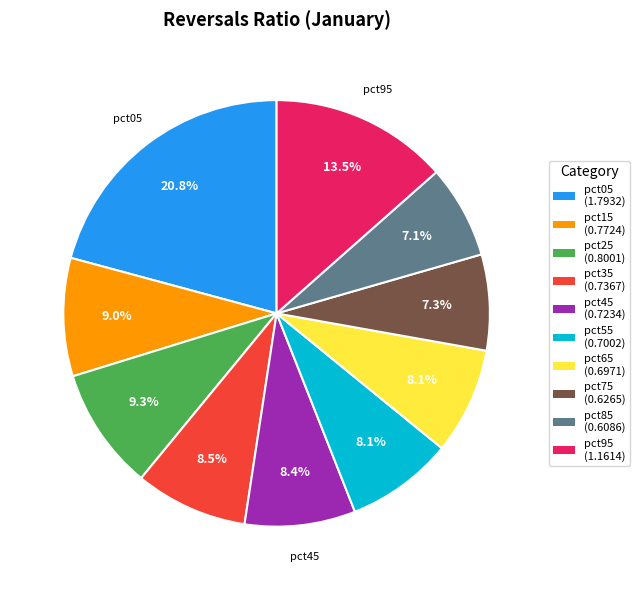

Is there a majority slice in this chart?

No